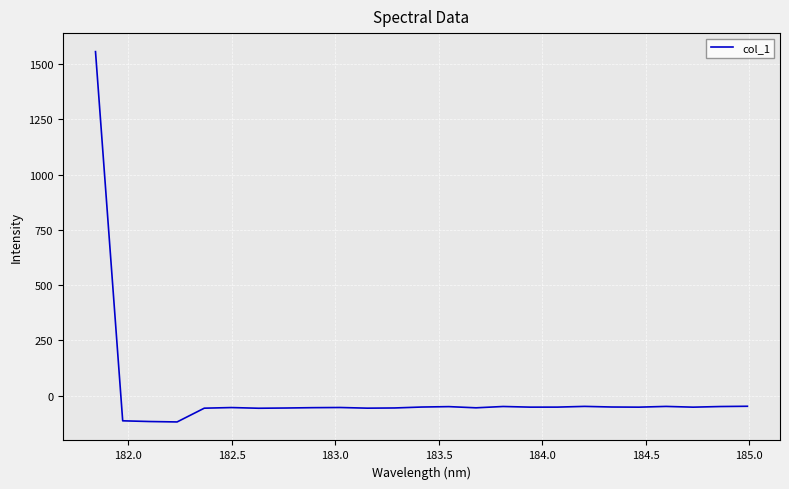

What is the minimum value shown in the chart?

-118.5